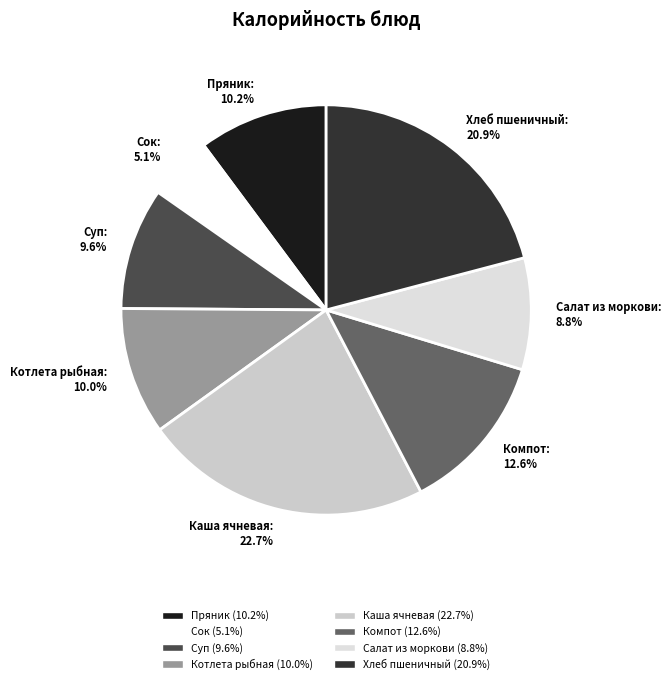

How much of the chart is everything except Суп?

90.4%